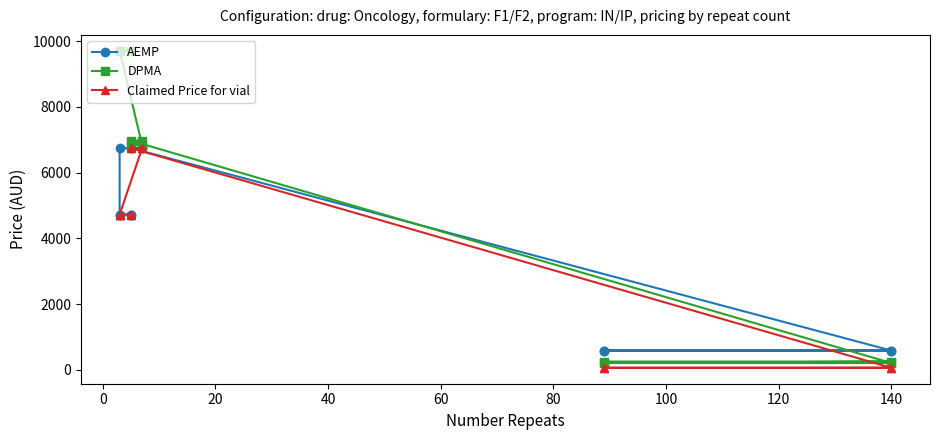

Rank the series by their average value, from highest to lowest.

DPMA, AEMP, Claimed Price for vial